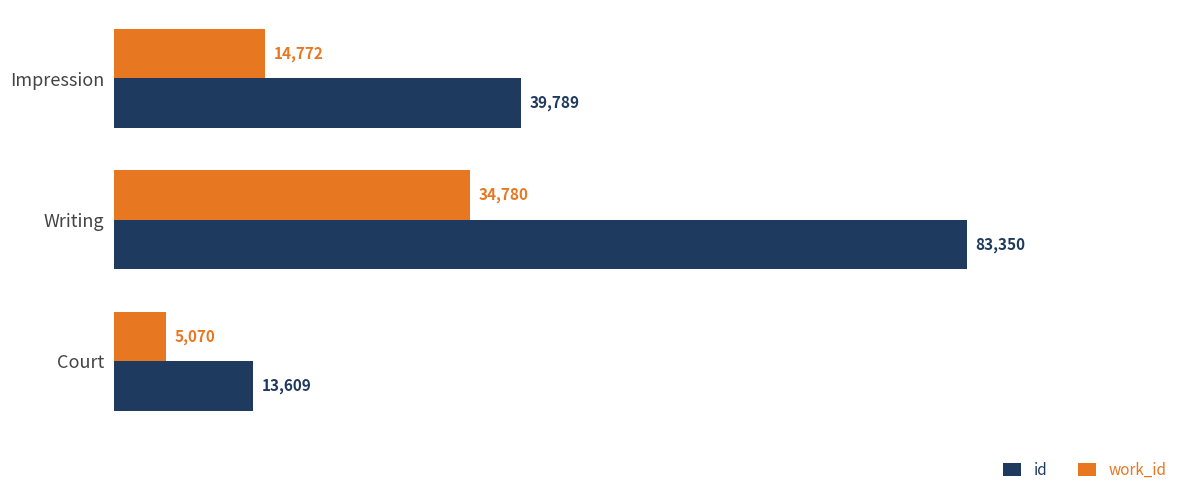

Read the work_id value at Writing.

34780